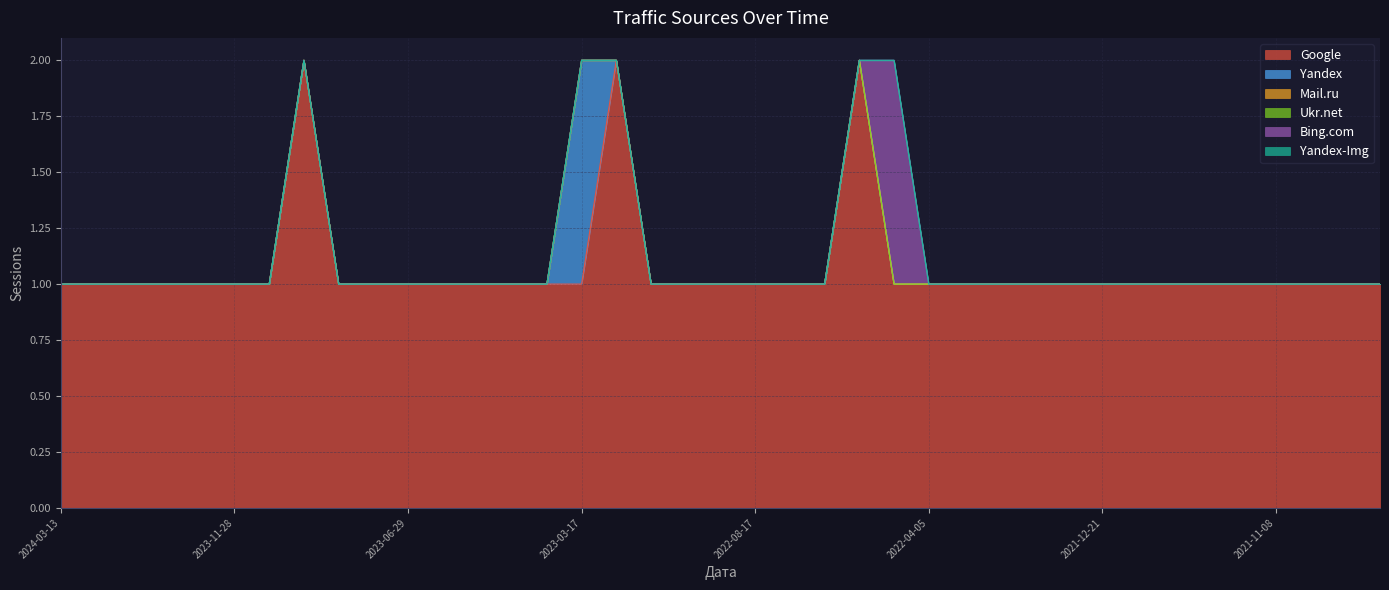

Where is Yandex nearest to the value 0?

2024-03-13